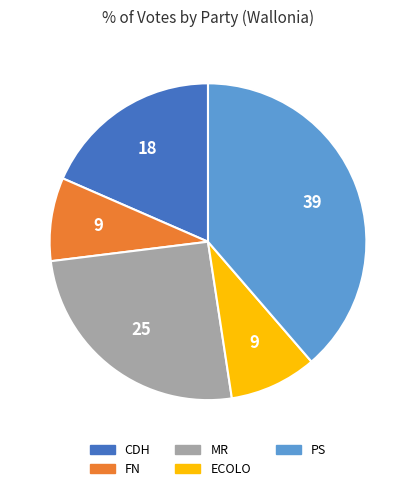

Count the number of slices in the pie.

5